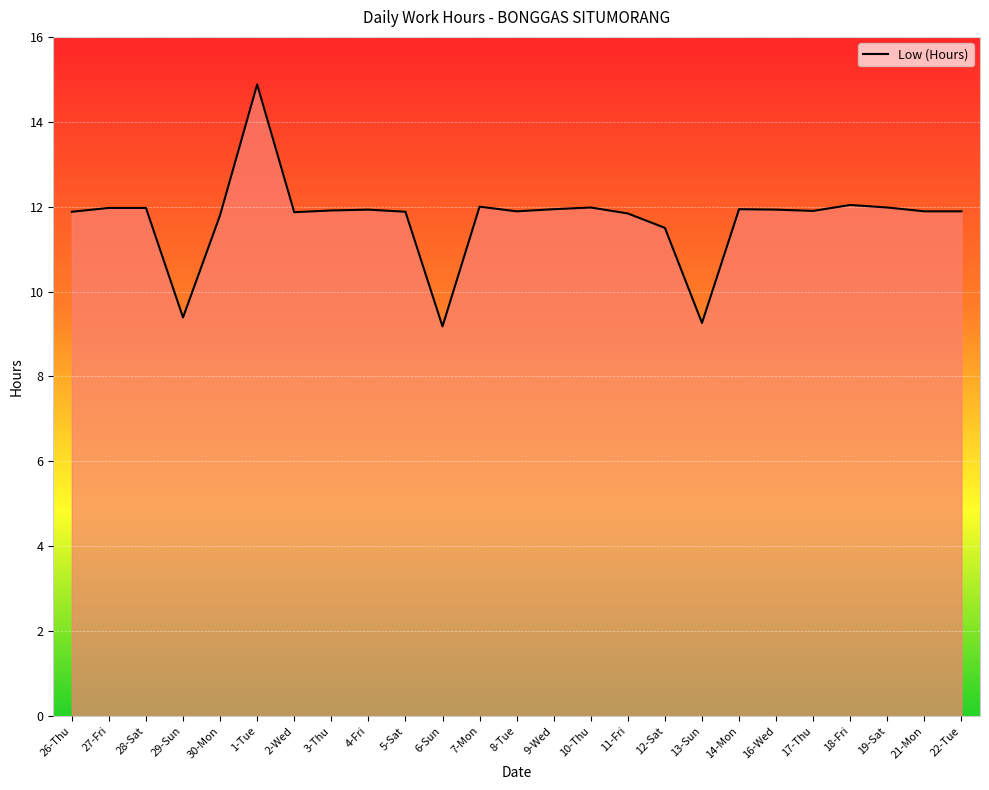

What is the sum of the values at 26-Thu and 28-Sat?

23.9